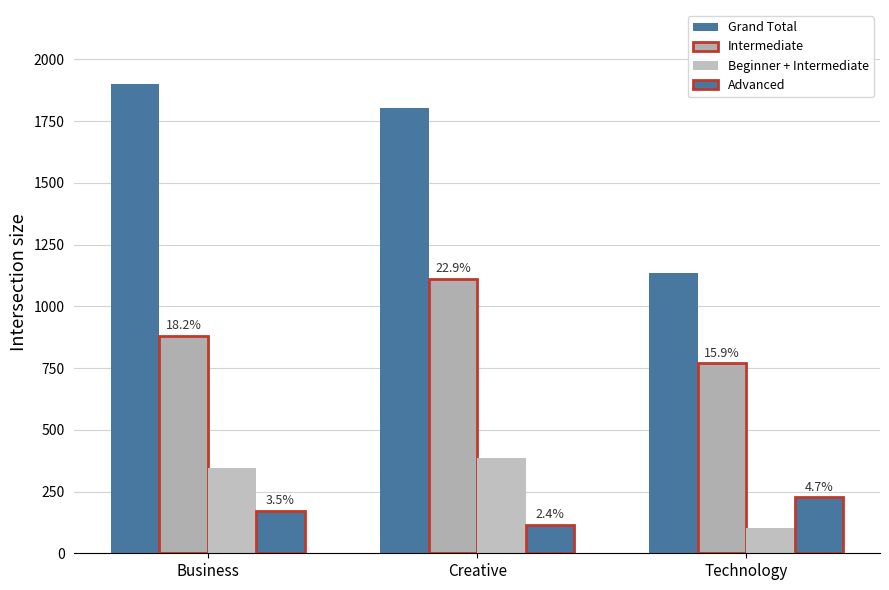

How many bars are there in each group?

4